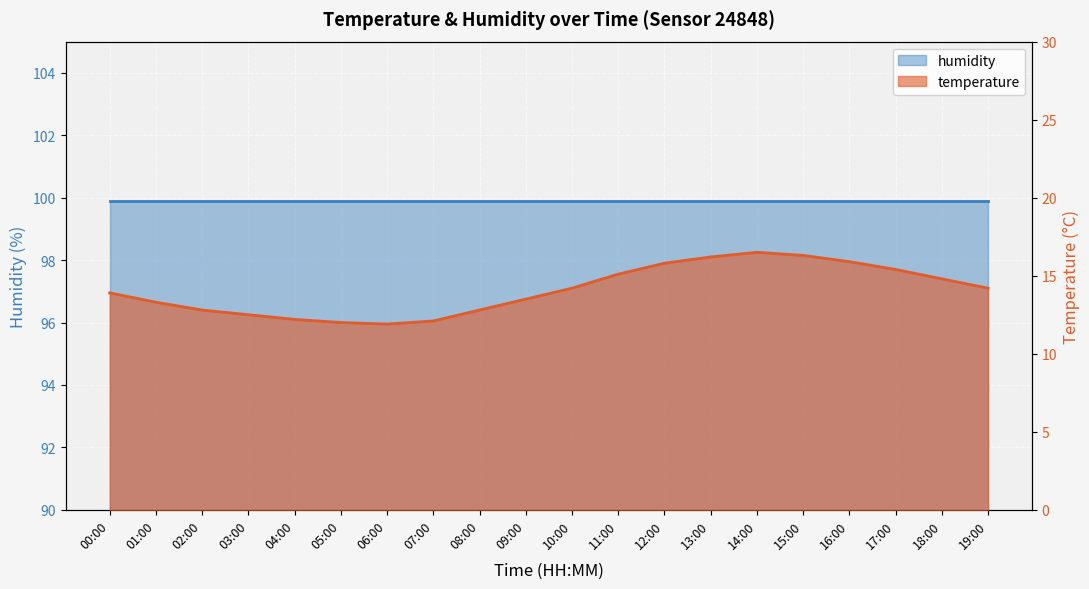

The value at 06:00 is 11.9. True or false?

True